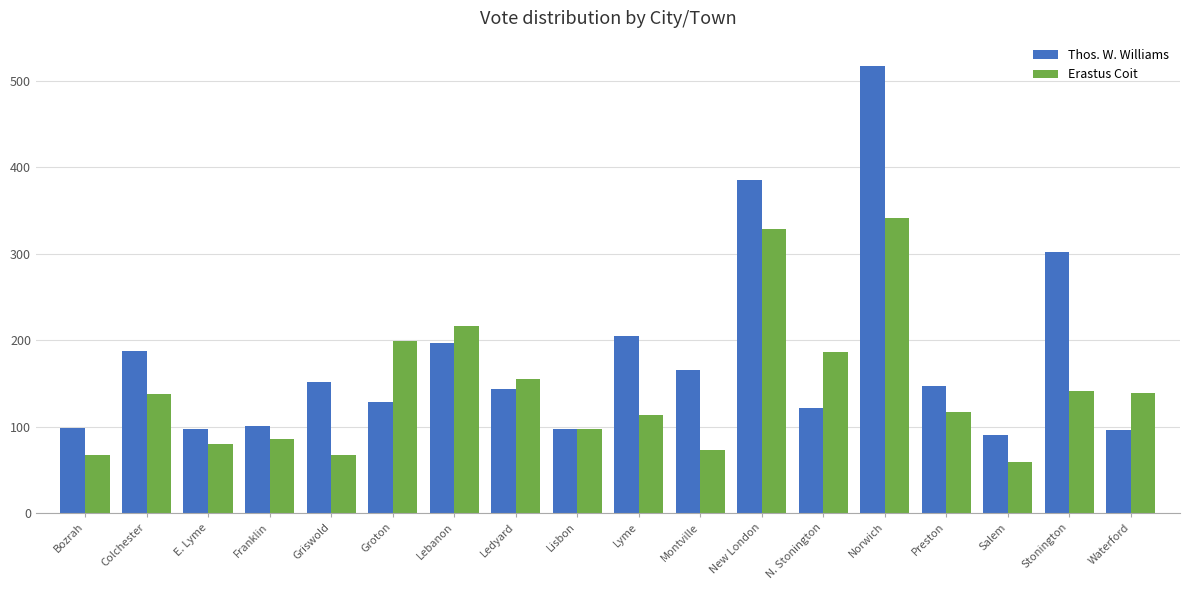

Is the value of Erastus Coit at Bozrah greater than the value of Thos. W. Williams at Bozrah?

No